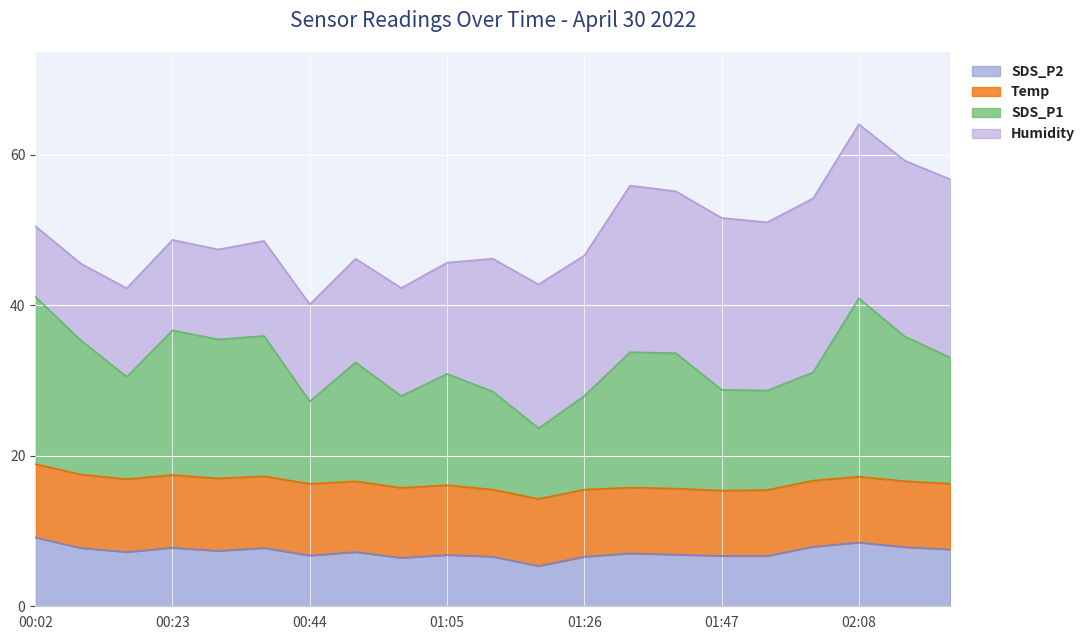

What is the highest value of the SDS_P2 series?

9.2